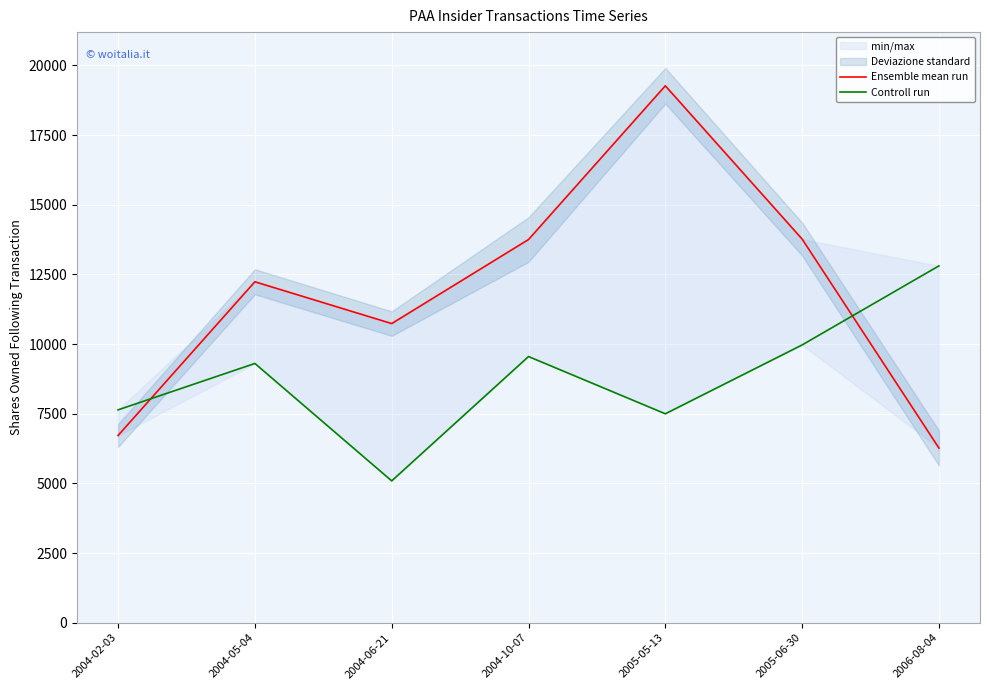

Which label corresponds to the largest value in the chart?

2005-05-13